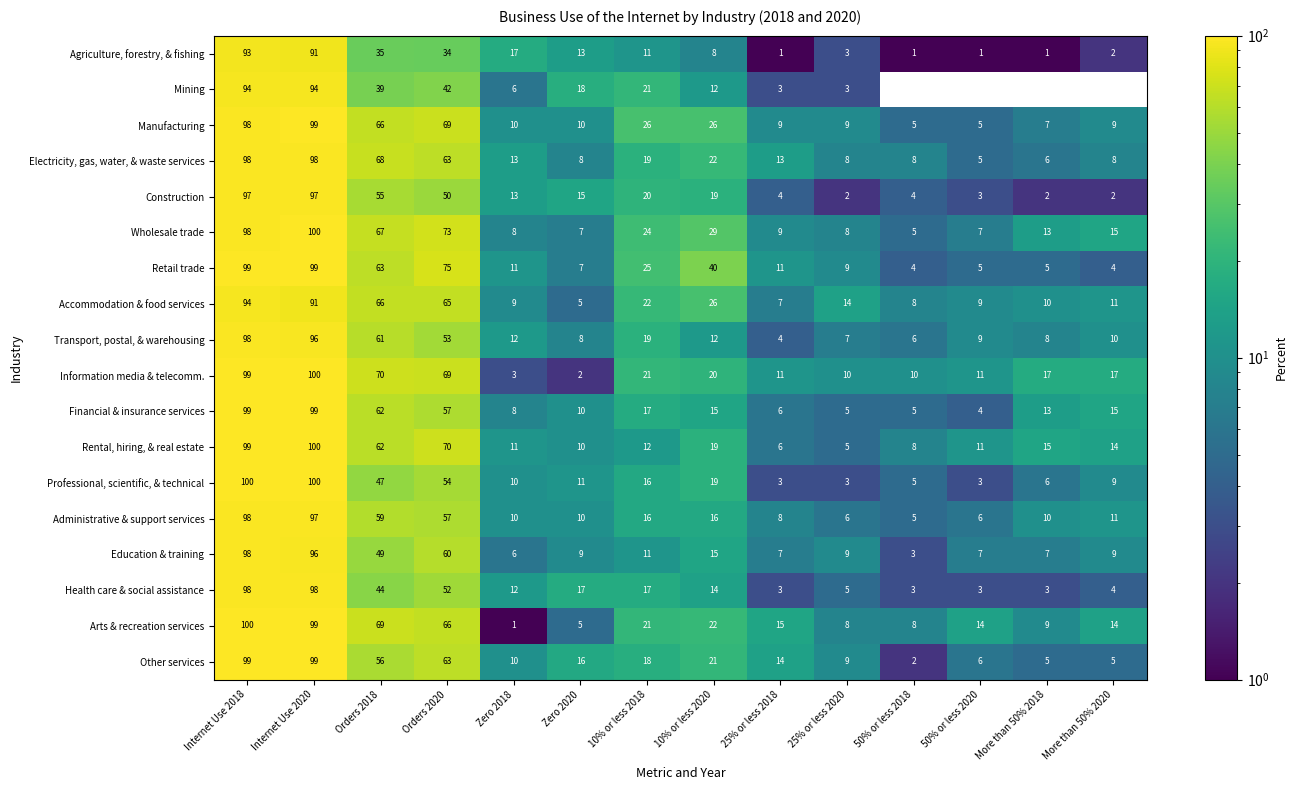

What is the difference between the maximum and minimum values in the Information media & telecomm. series?

98